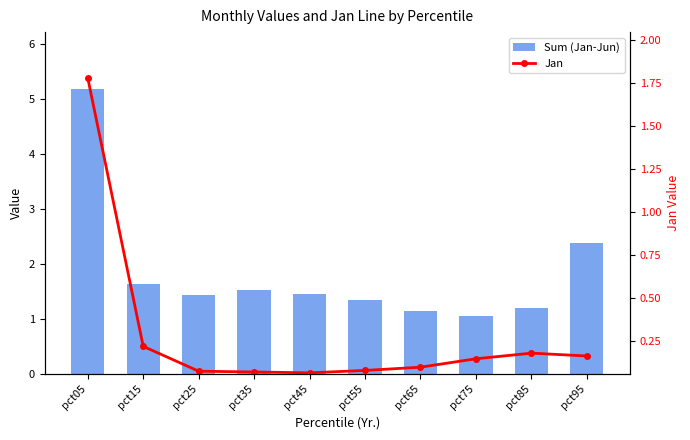

The value of Sum (Jan-Jun) at pct55 is 1.8. True or false?

False